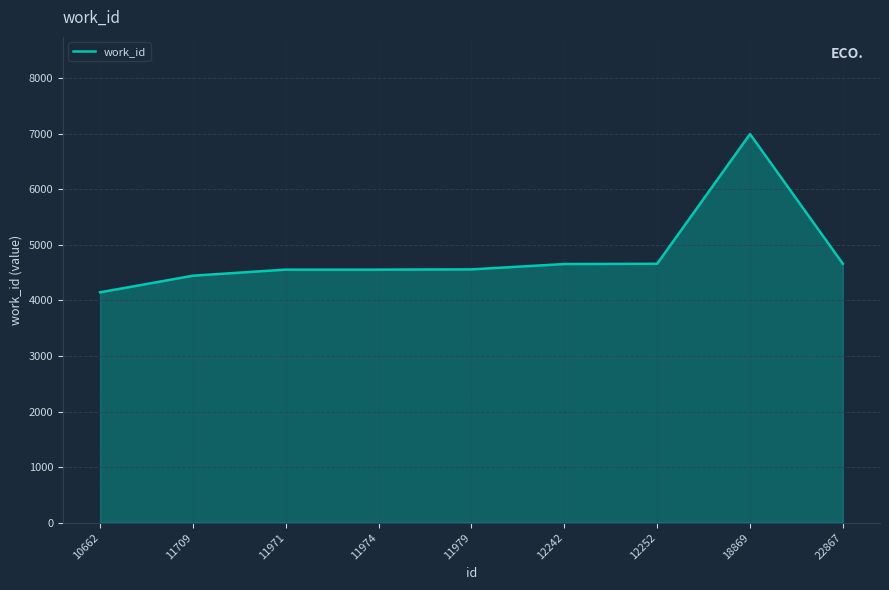

Which category has the highest value across all series?

18869